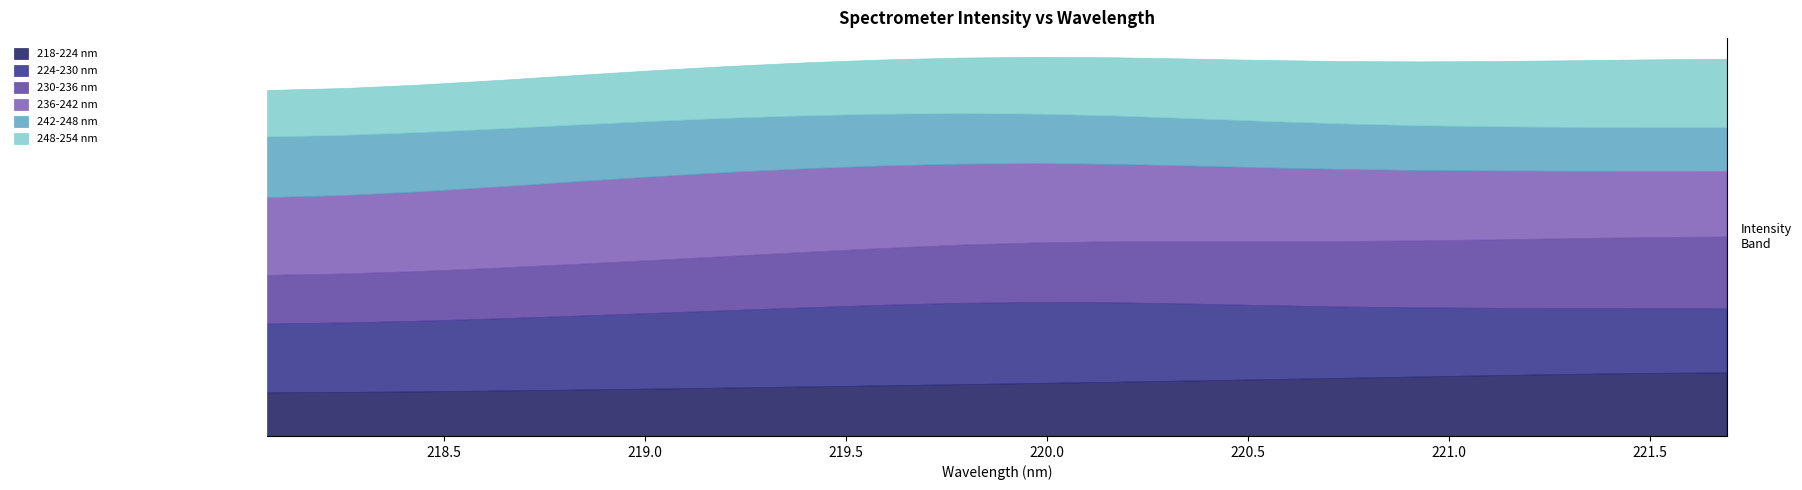

True or false: 230-236 nm has more than 1 interior local peaks.

False